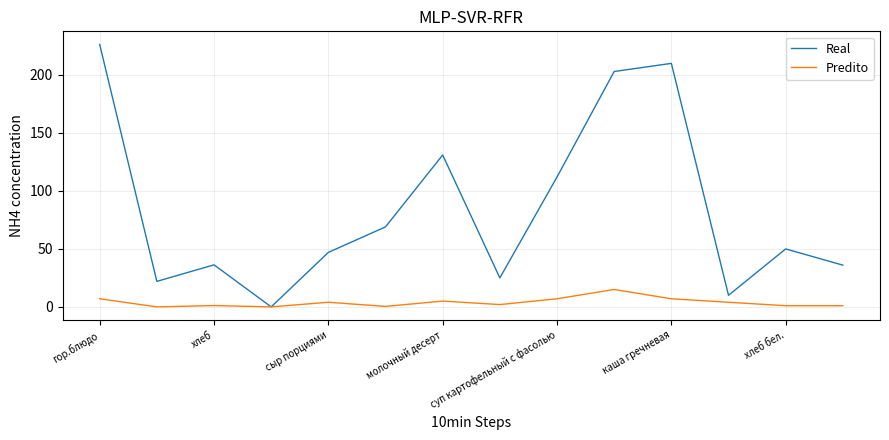

What are all the series names shown in the legend?

Real, Predito